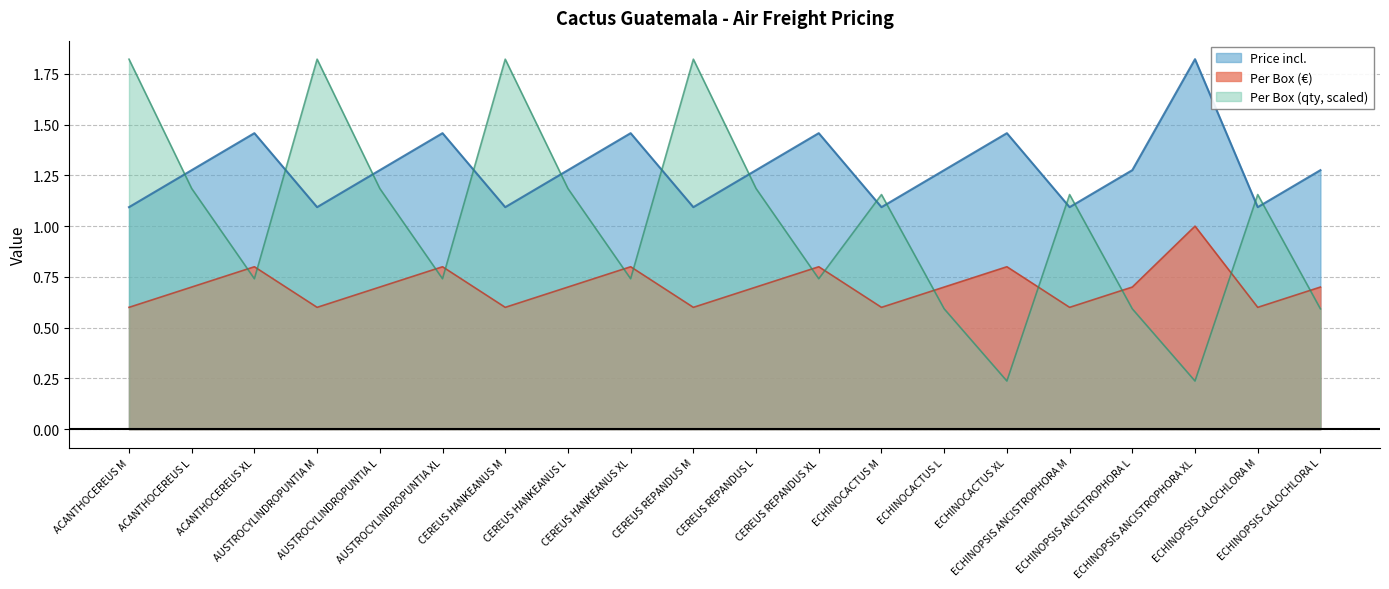

Which series has the largest range (max minus min)?

Per Box (qty, scaled)